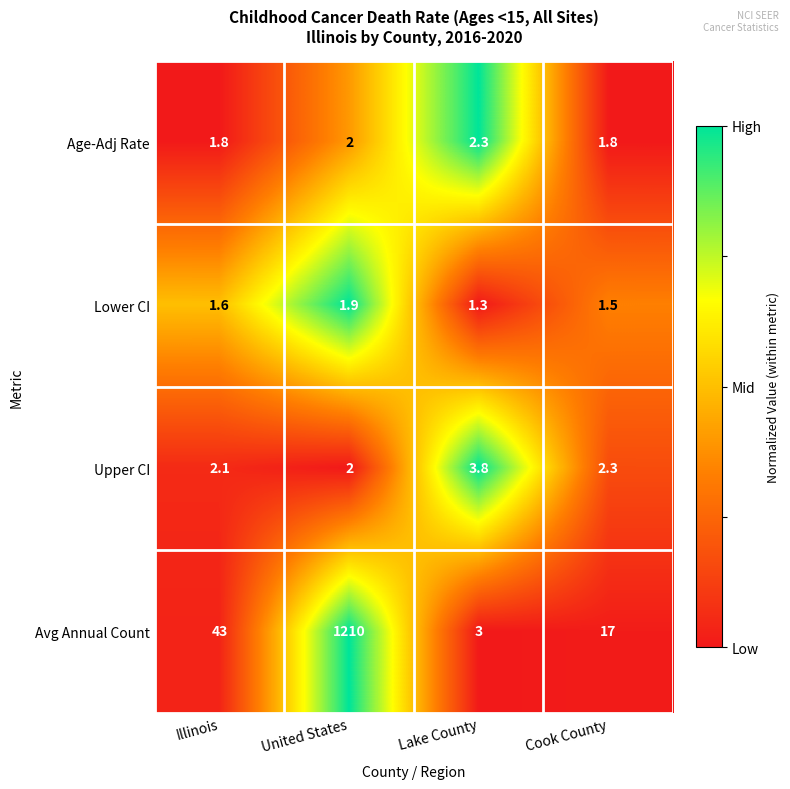

The Age-Adj Rate series shows 1.3 at United States. True or false?

False